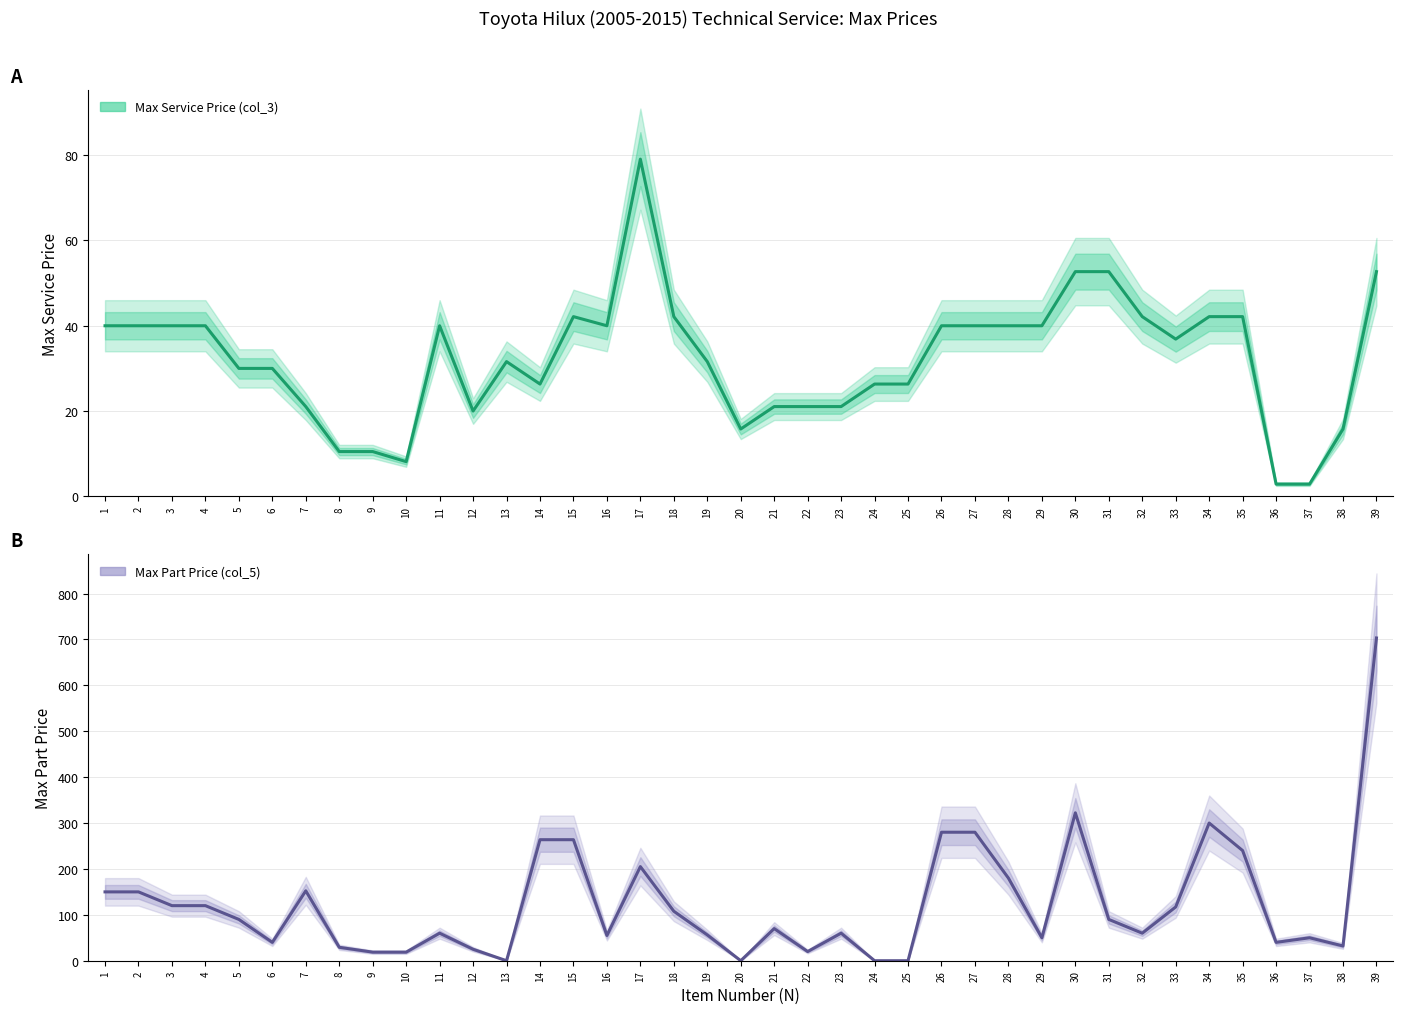

What is the sum of the Max Service Price (col_3) values at 4 and 1?

80.0